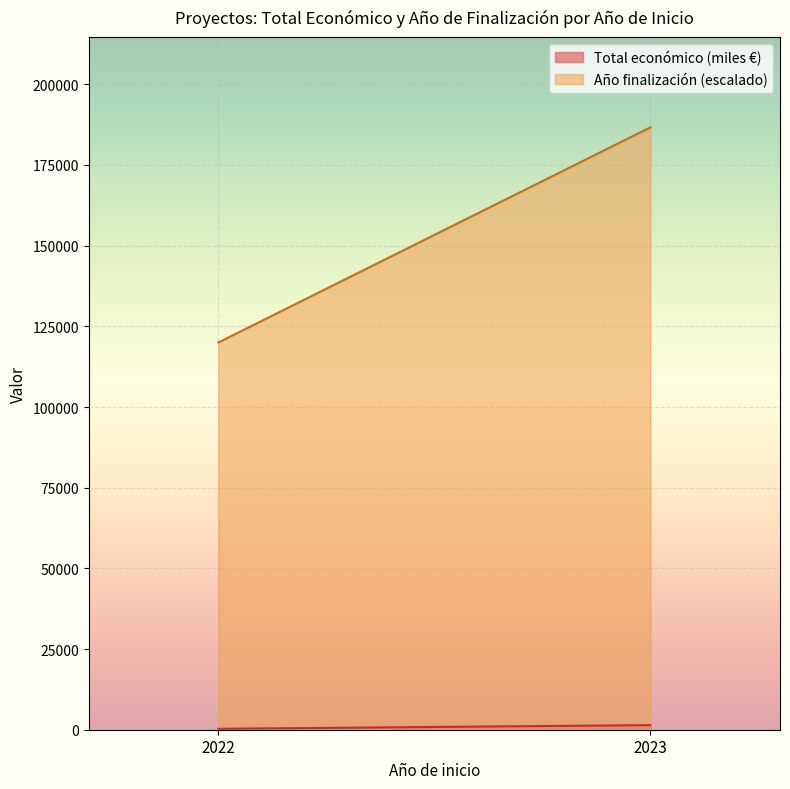

What is the average value of the Año finalización (escalado) series?

153333.3